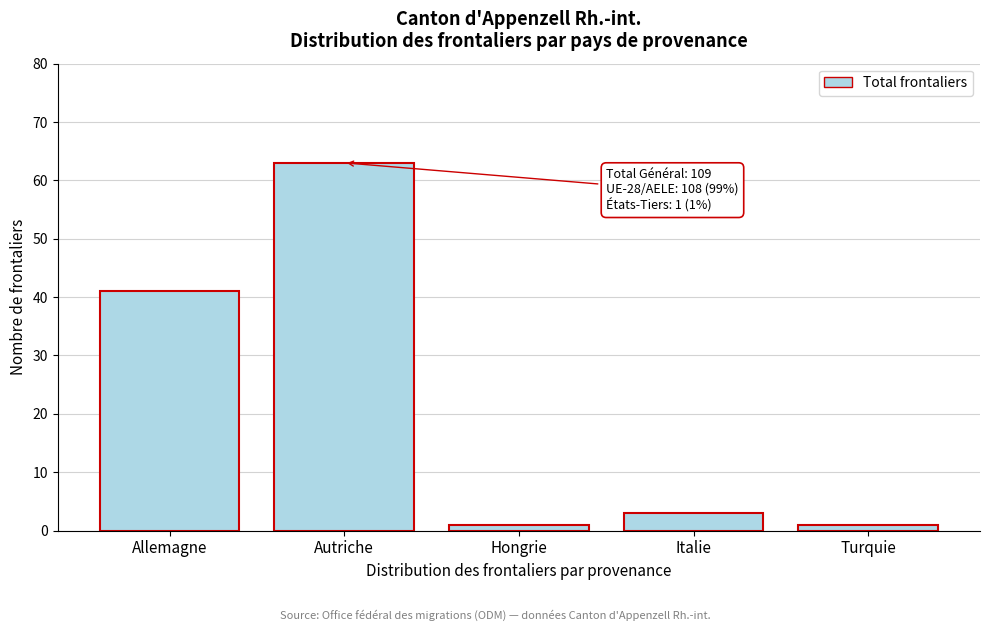

Reading right to left, list all the values displayed in this chart.

Turquie=1	Italie=3	Hongrie=1	Autriche=63	Allemagne=41